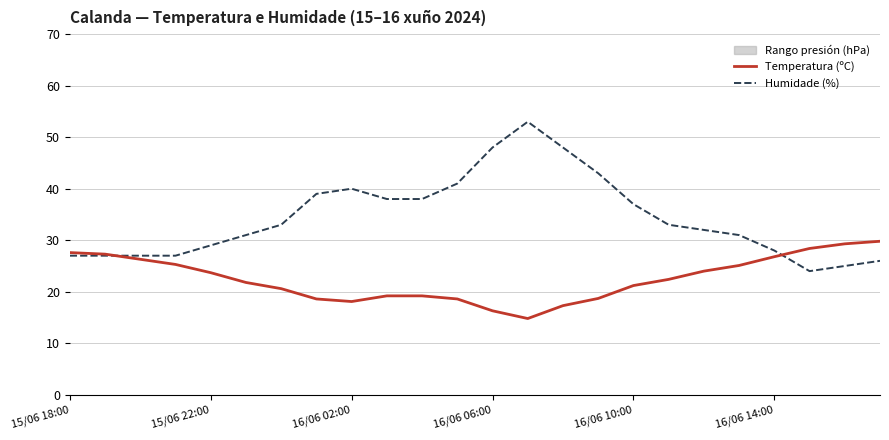

What is the minimum value for Temperatura (ºC)?

14.8